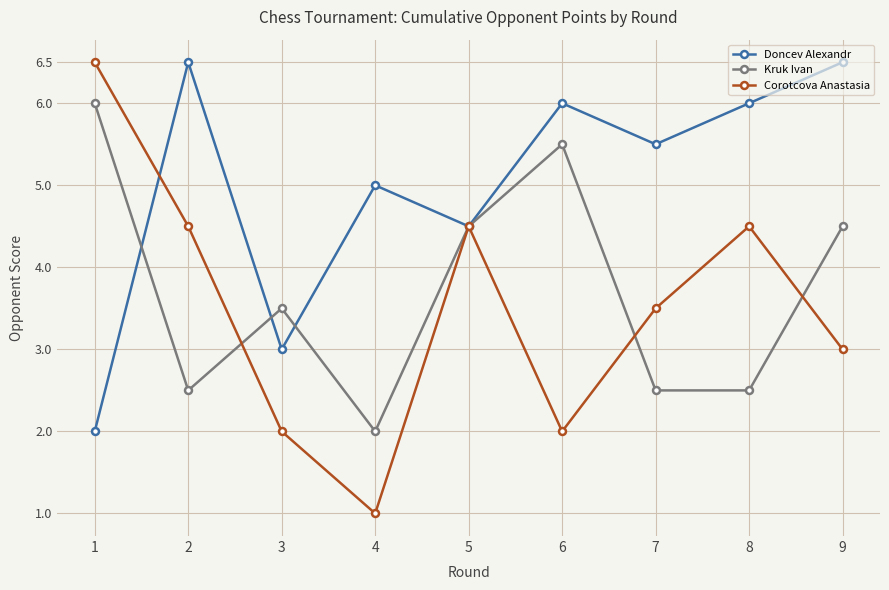

What is the difference between the second highest and minimum values in the Doncev Alexandr series?

4.5